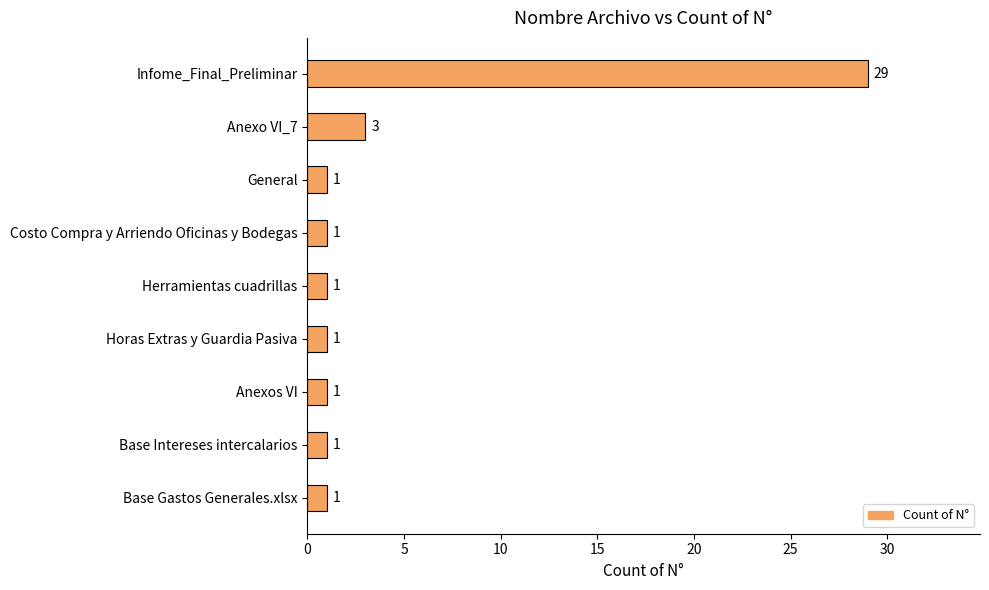

How many categories are shown in the chart?

9